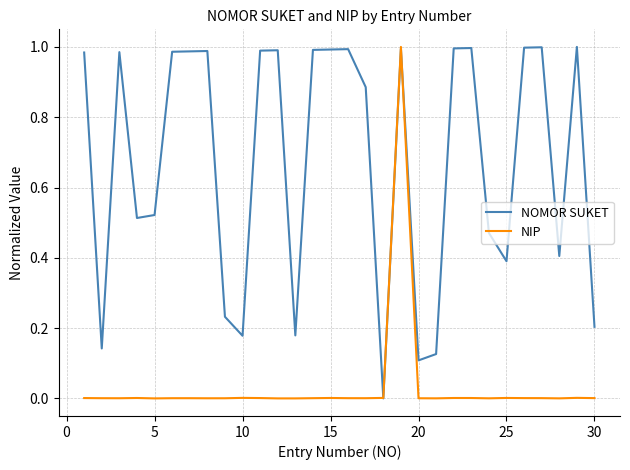

Rank the series by their average value, from highest to lowest.

NOMOR SUKET, NIP